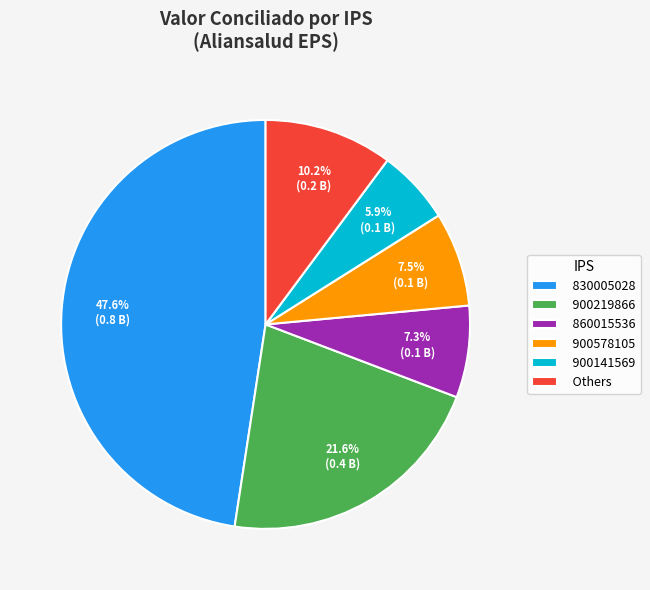

Which category has the biggest portion of the pie?

830005028